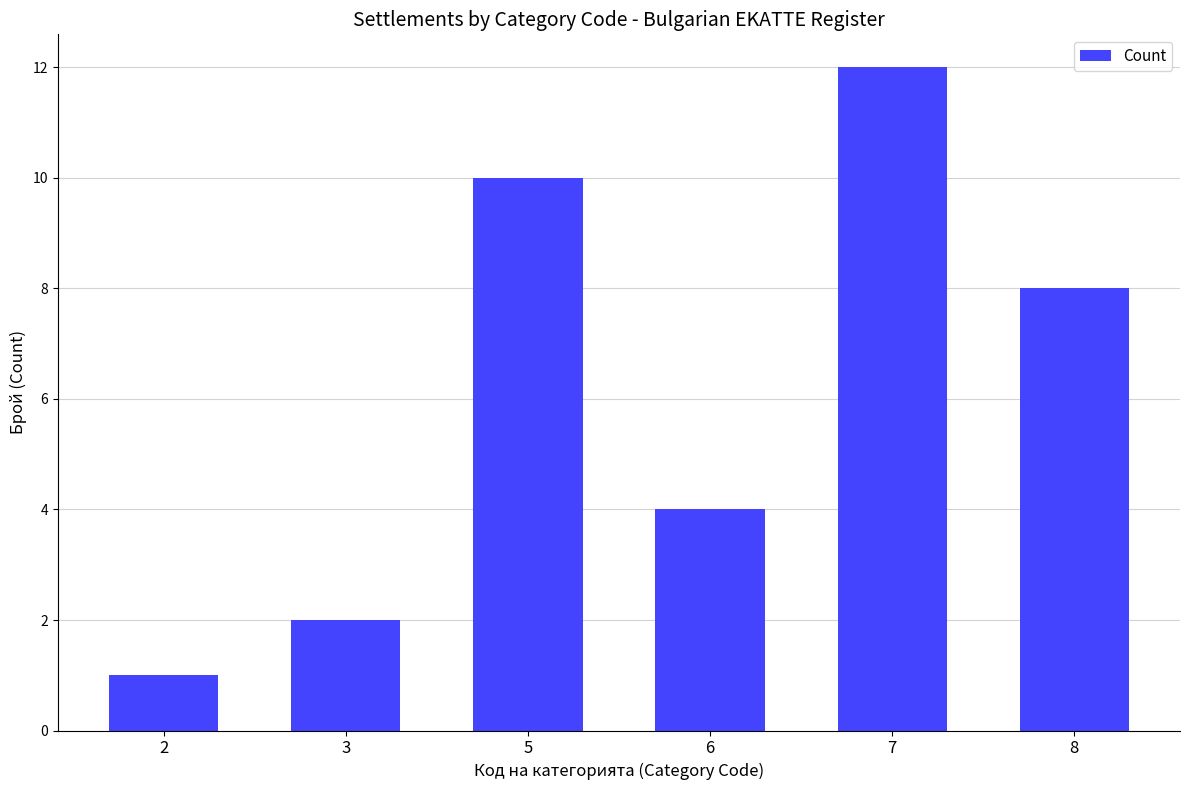

The chart shows a value of 7 at 5. True or false?

False